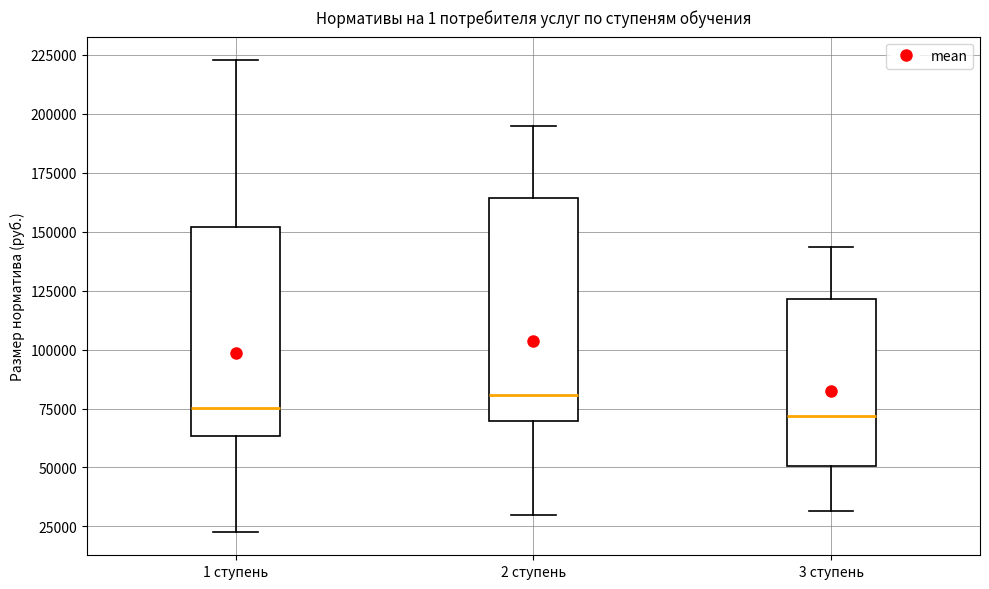

Where does the lower whisker of the box for 1 ступень end on the y-axis? The values are not printed on the chart, so give them approximately, as read against the axis.

25000